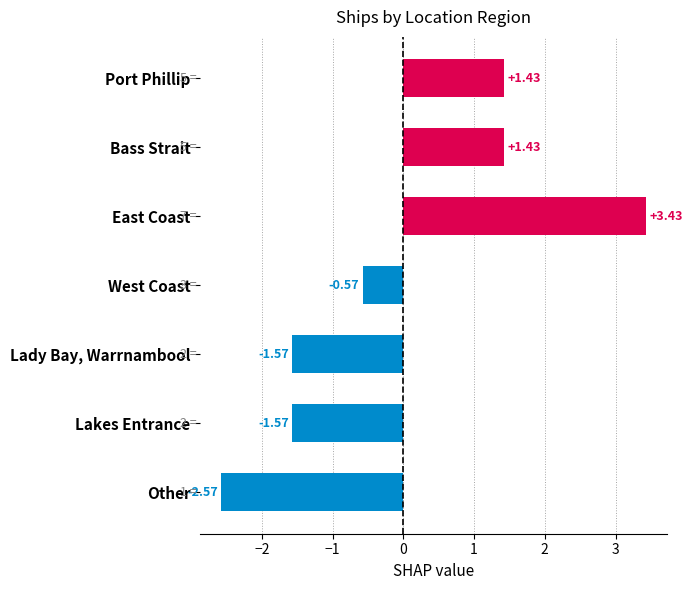

What is the difference between the maximum and second lowest values?

5.0